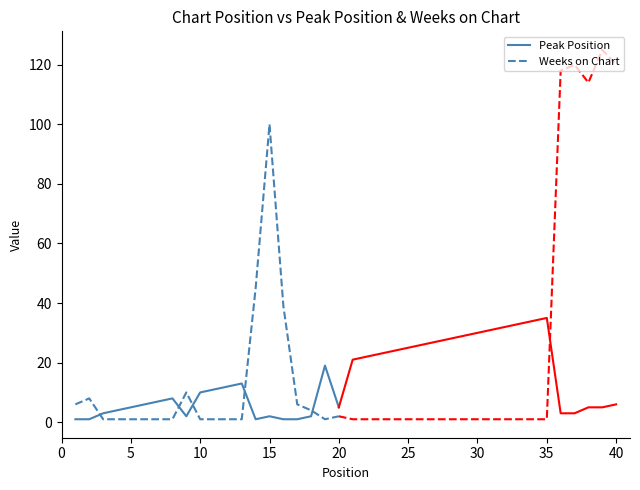

What is the highest value of the Peak Position series?

19